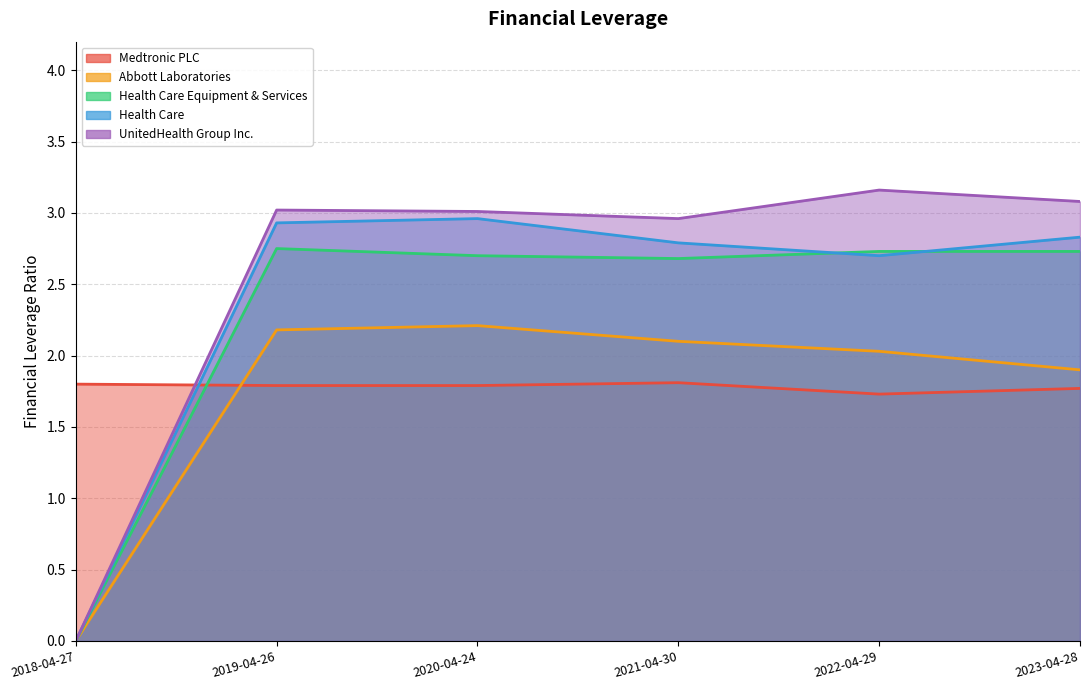

List the series in order of their peak value, lowest first.

Medtronic PLC, Abbott Laboratories, Health Care Equipment & Services, Health Care, UnitedHealth Group Inc.